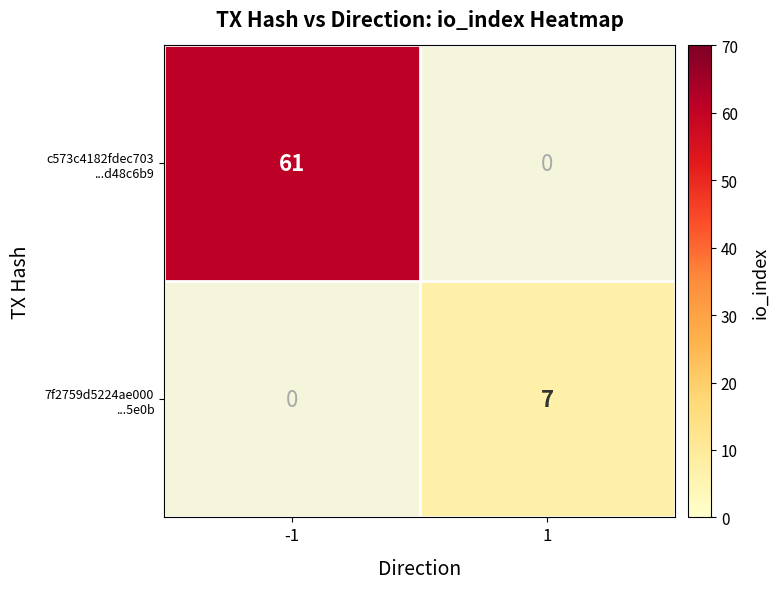

What is the difference between the highest and lowest values at -1?

61